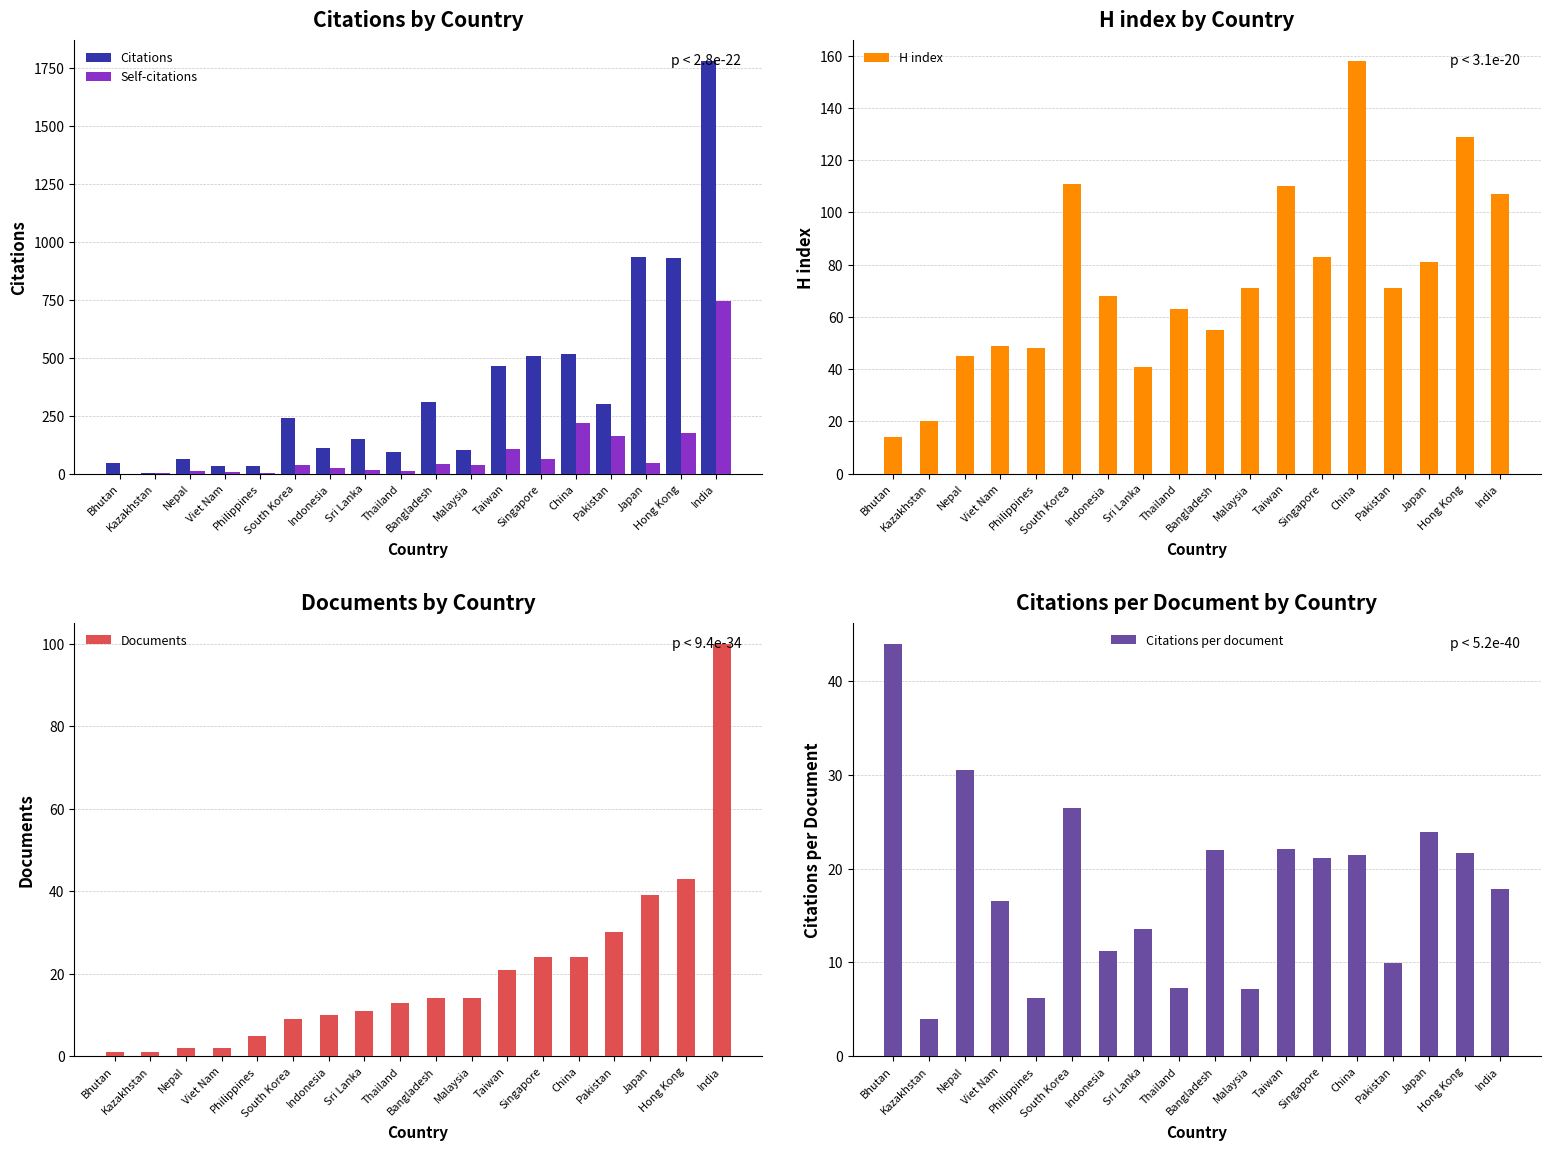

At which category is the sum across all series the highest?

India